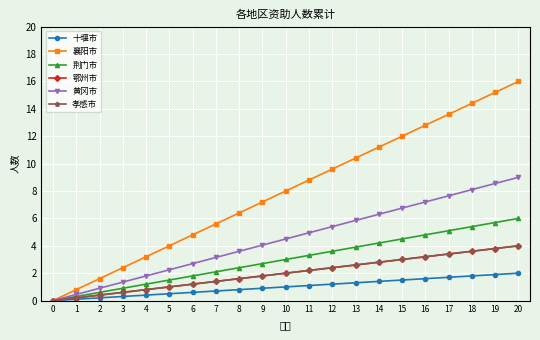

True or false: 鄂州市 and 荆门市 cross at least once.

False